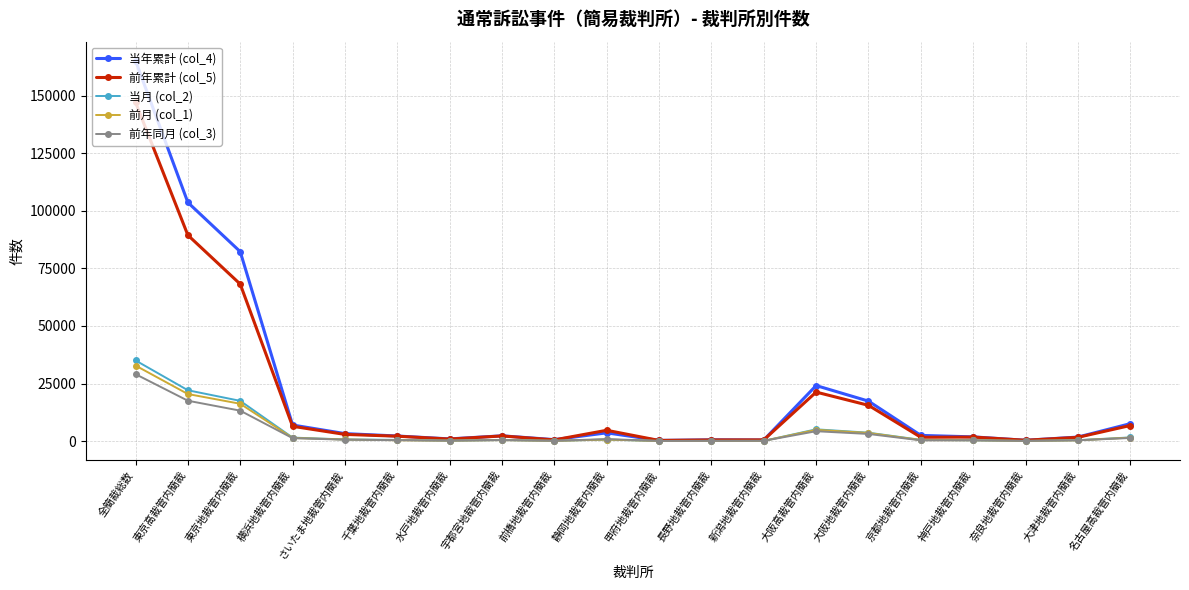

In 前年累計 (col_5), how many points are higher than both neighbors (excluding endpoints)?

4